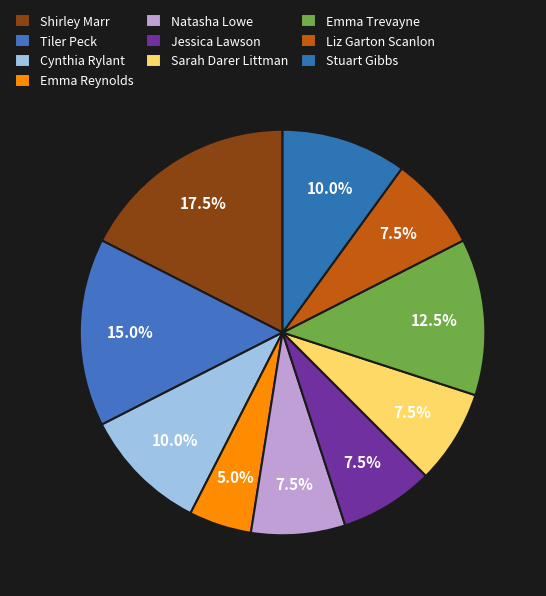

Which category has the biggest portion of the pie?

Shirley Marr